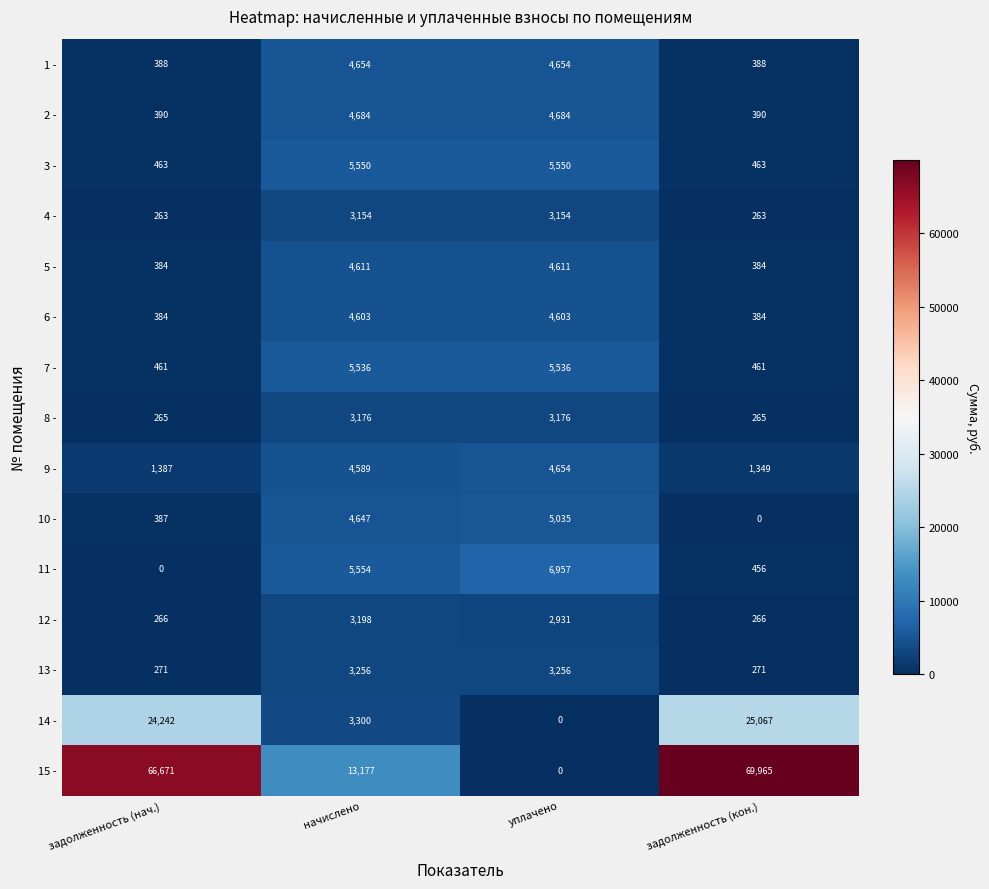

Is it true that 7 - equals 5536 at уплачено?

True